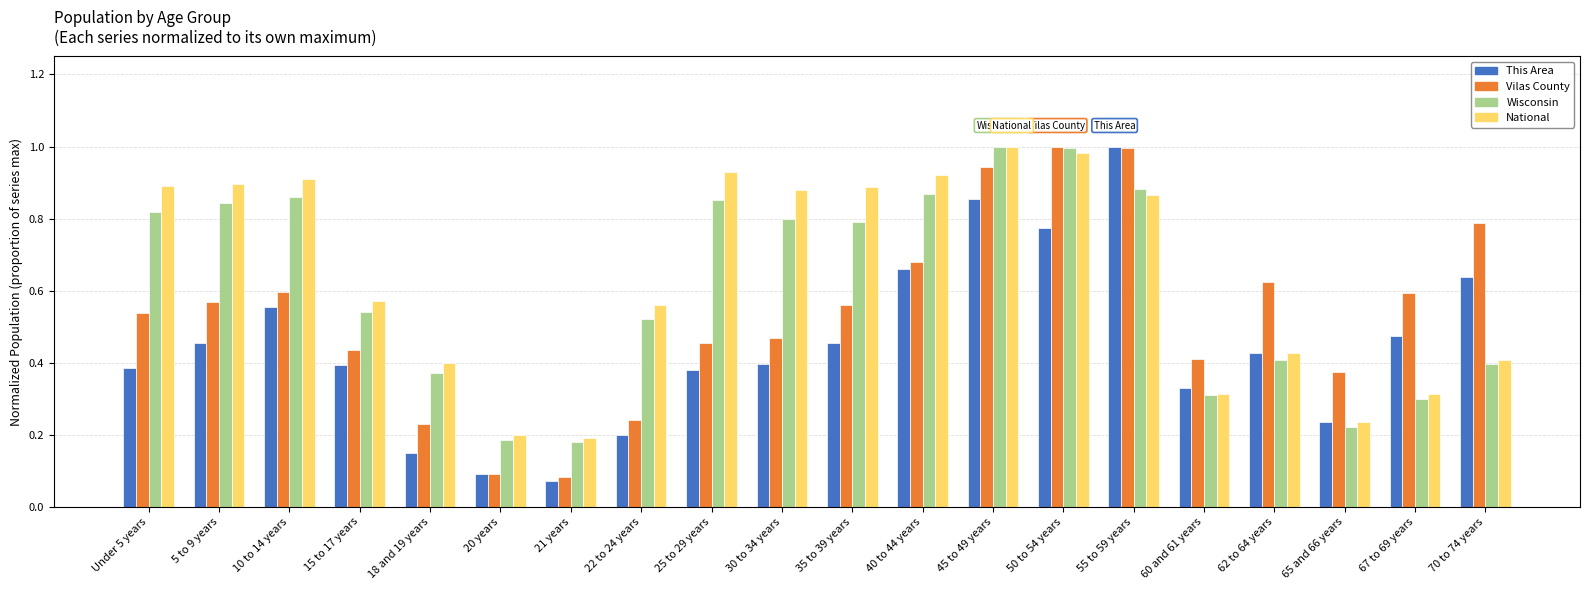

Is it true that National equals 0.3 at 10 to 14 years?

False